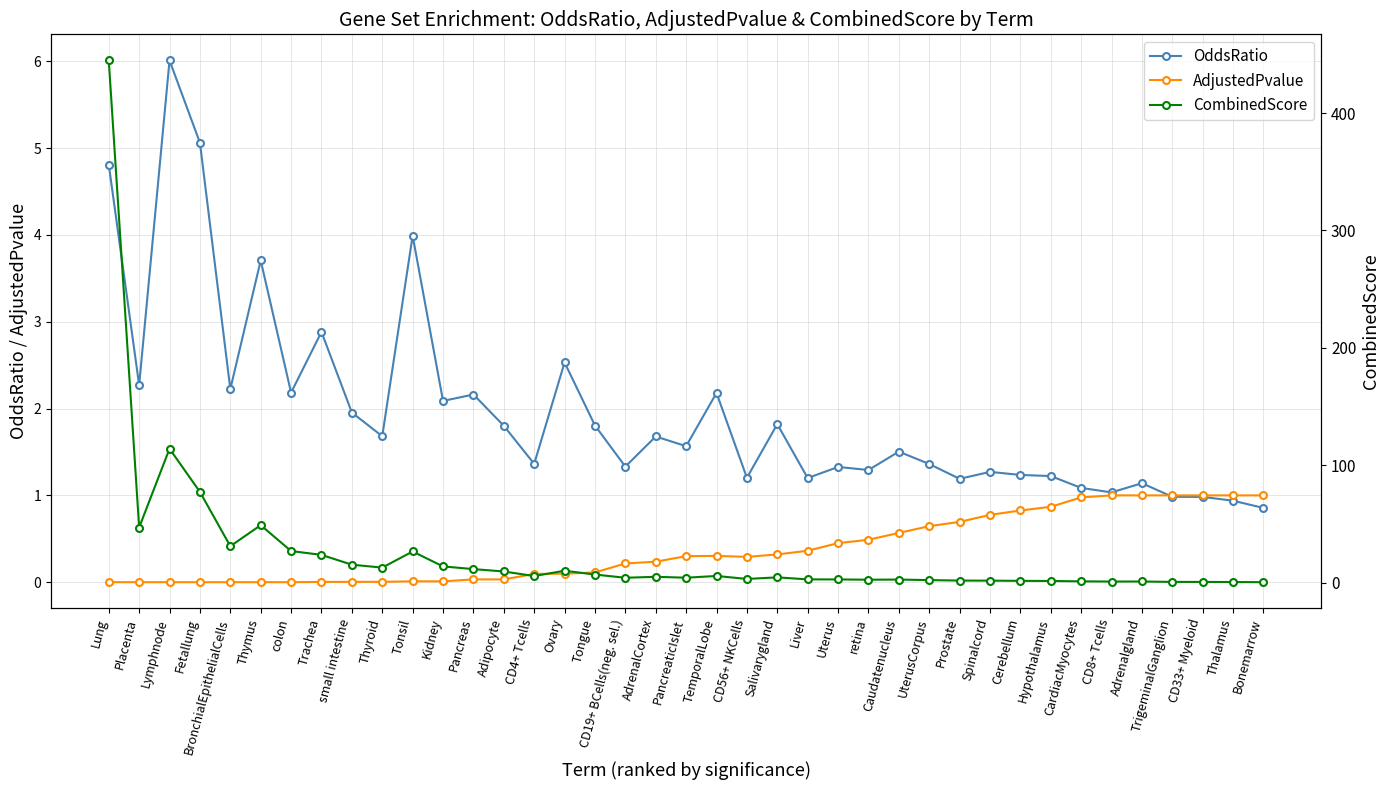

What are all the series names shown in the legend?

OddsRatio, AdjustedPvalue, CombinedScore